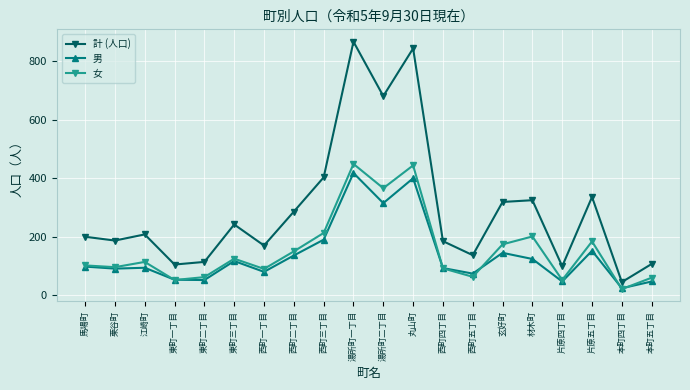

Count the number of categories in the chart.

20